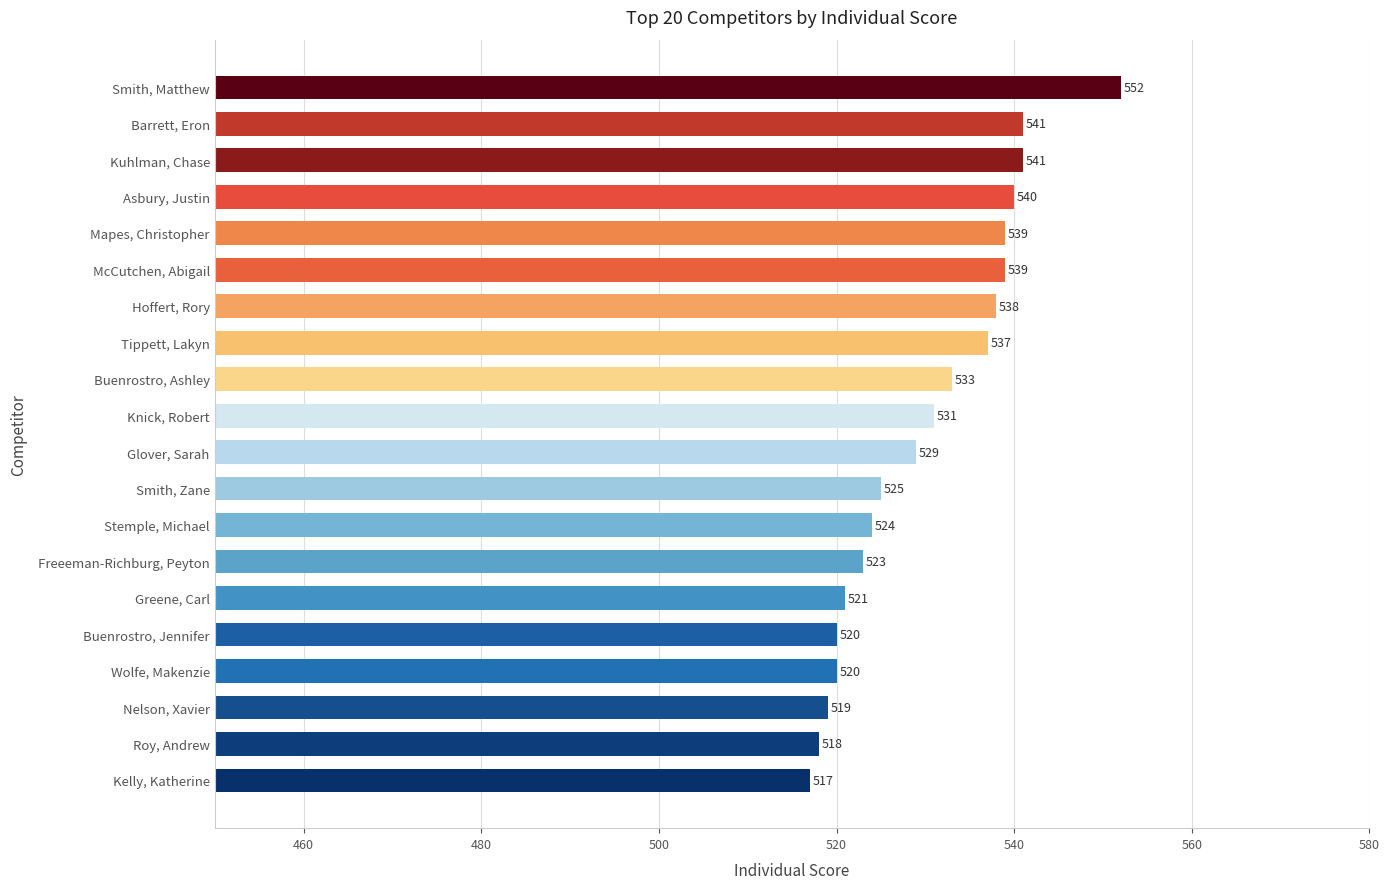

Is it true that the value at Asbury, Justin is 540?

True